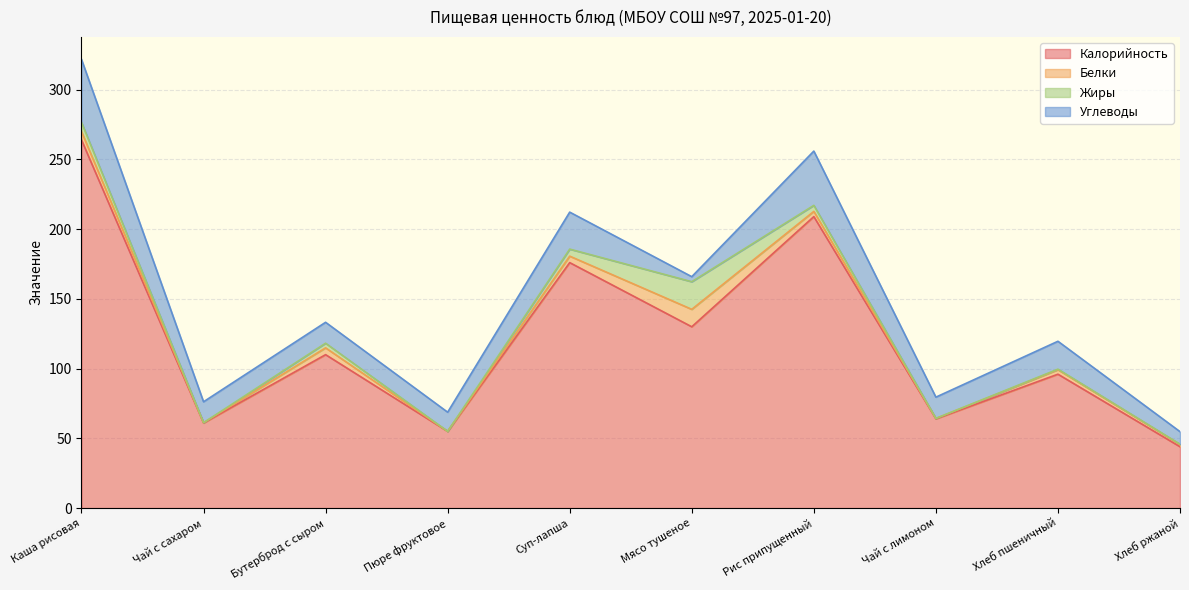

What is the average value of the Жиры series?

4.0